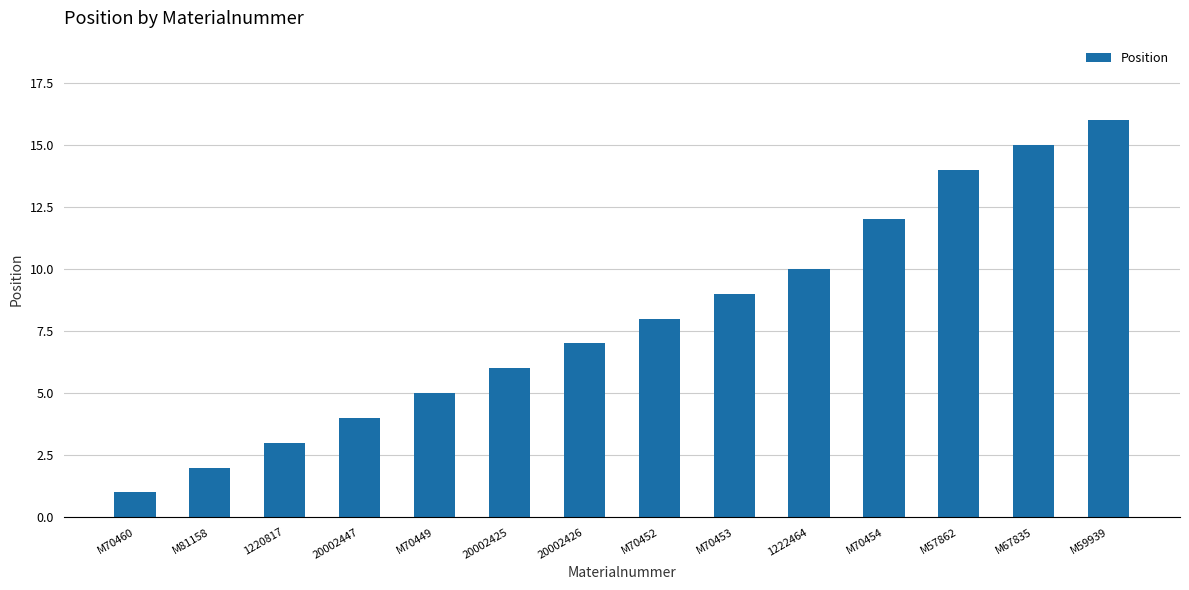

What is the approximate value at 20002425, to the nearest 5?

5